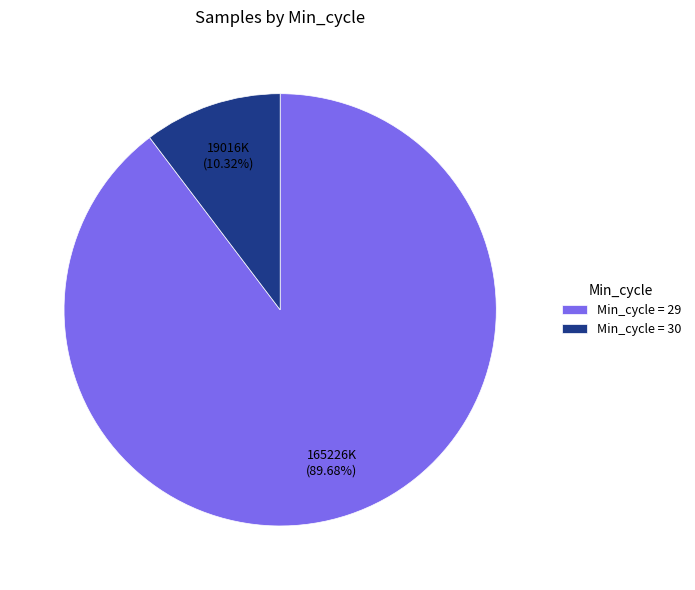

What is the ratio of the value at Min_cycle = 29 to the value at Min_cycle = 30?

8.7